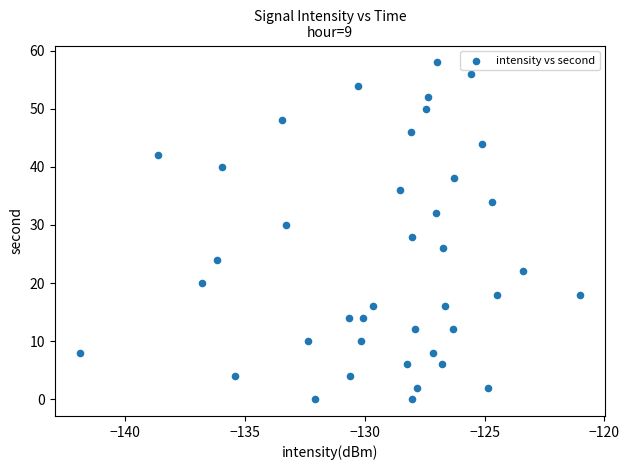

What is the range of Y values (max minus min)?

58